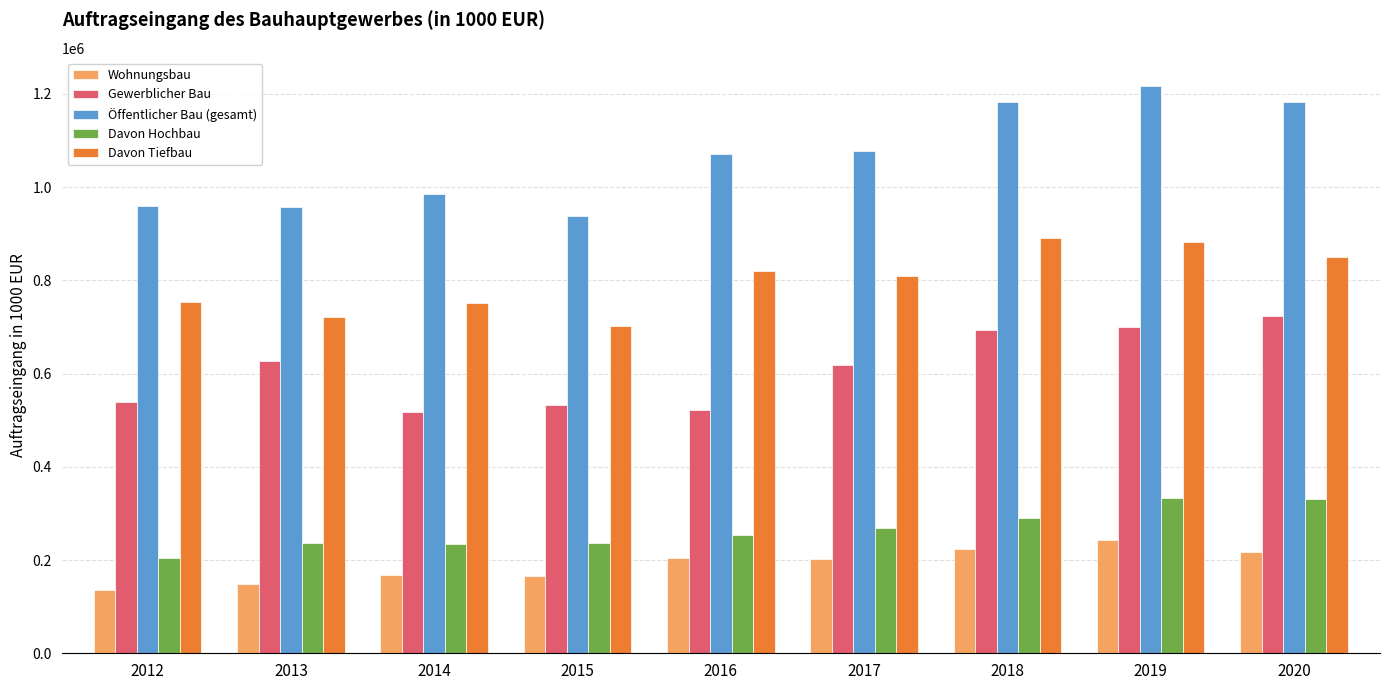

Which label corresponds to the smallest value in the chart?

2012